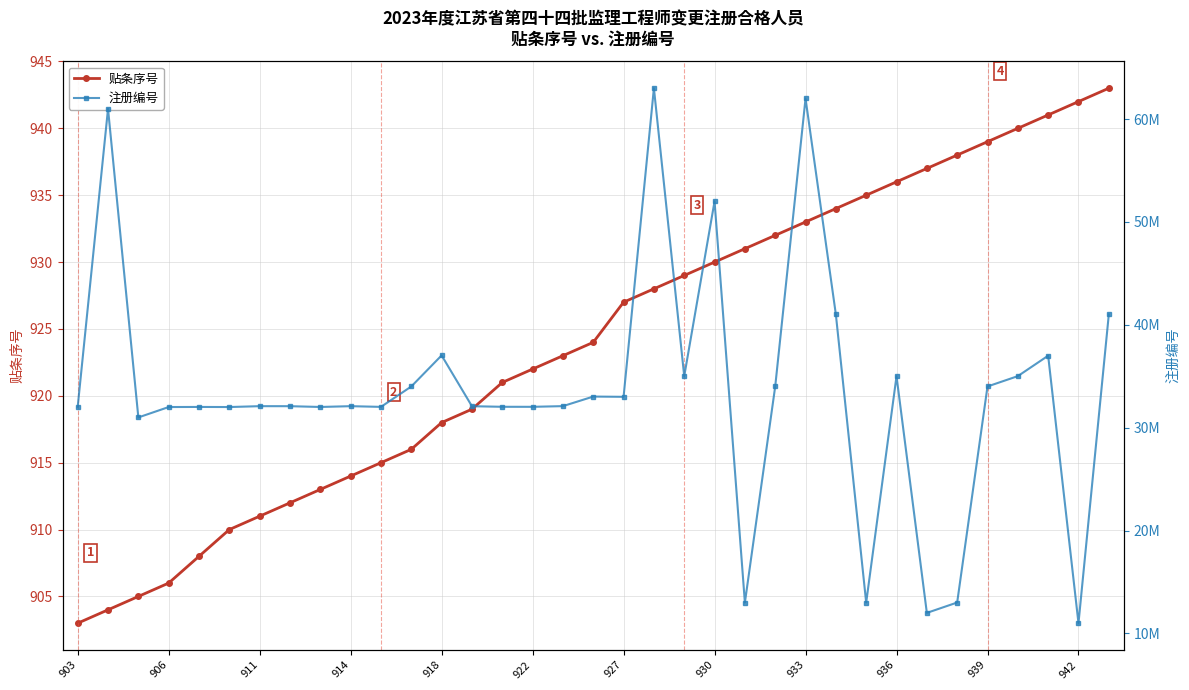

Is this an area chart (filled region under the line)?

No